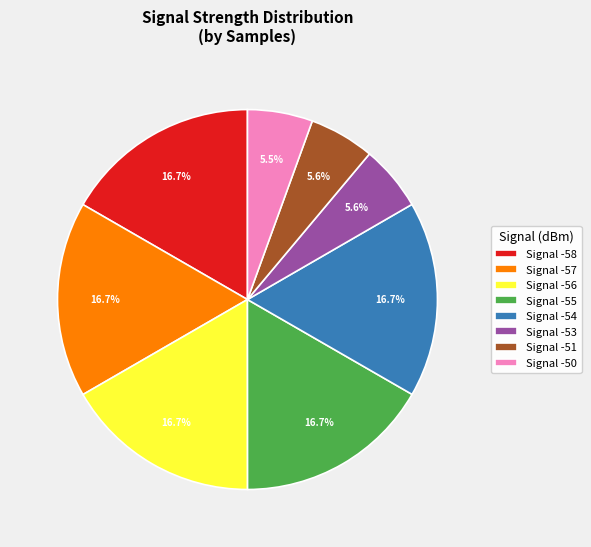

Is Signal -56 the majority of the pie?

No